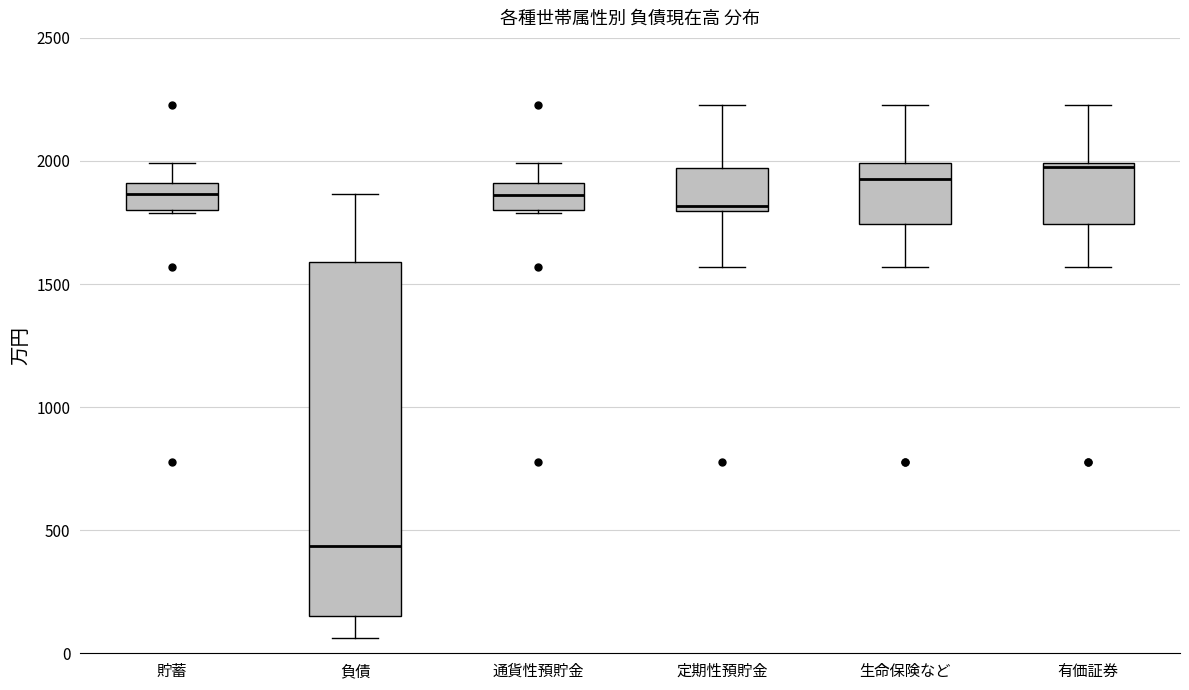

Which box has the lowest median line?

負債